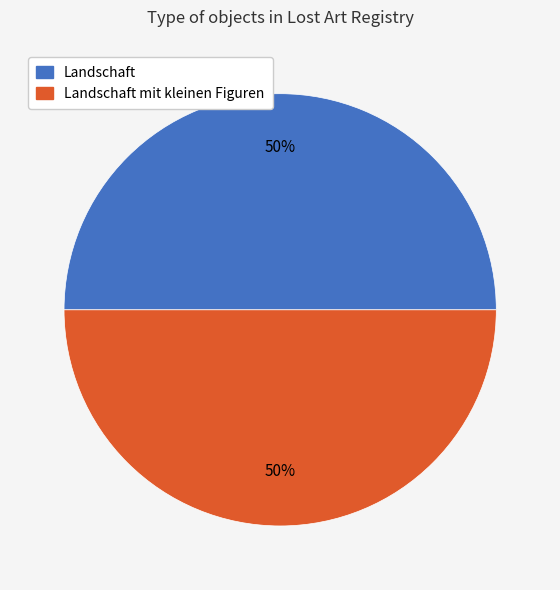

Which category accounts for the majority?

Landschaft